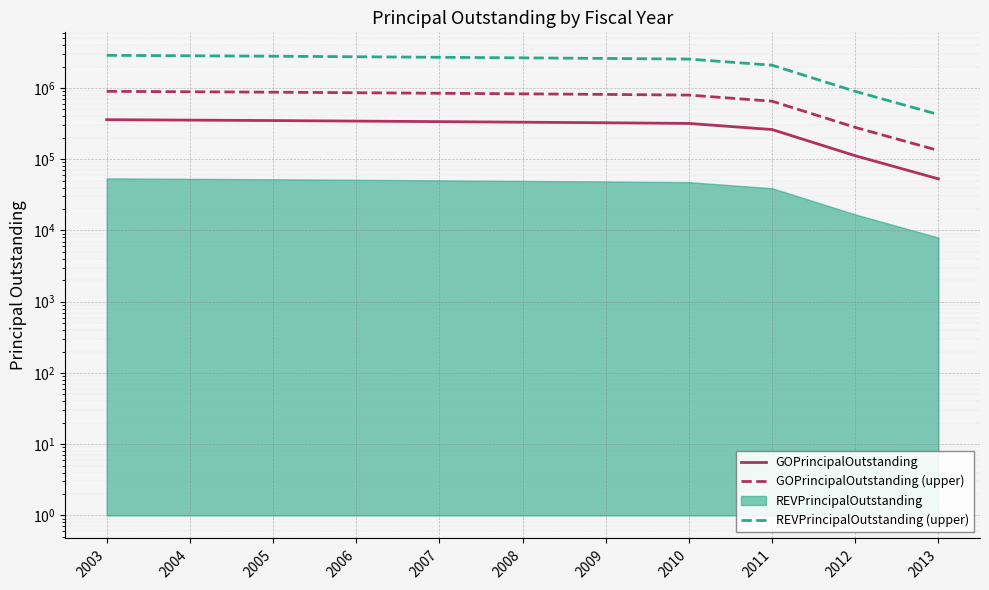

Reading right to left, transcribe all the data shown in this chart.

GOPrincipalOutstanding: 53000	112000	261000	318000	325000	331000	337000	343000	349000	354000	359000
GOPrincipalOutstanding (upper): 132500	280000	652500	795000	812500	827500	842500	857500	872500	885000	897500
REVPrincipalOutstanding (upper): 424000	896000	2088000	2544000	2600000	2648000	2696000	2744000	2792000	2832000	2872000